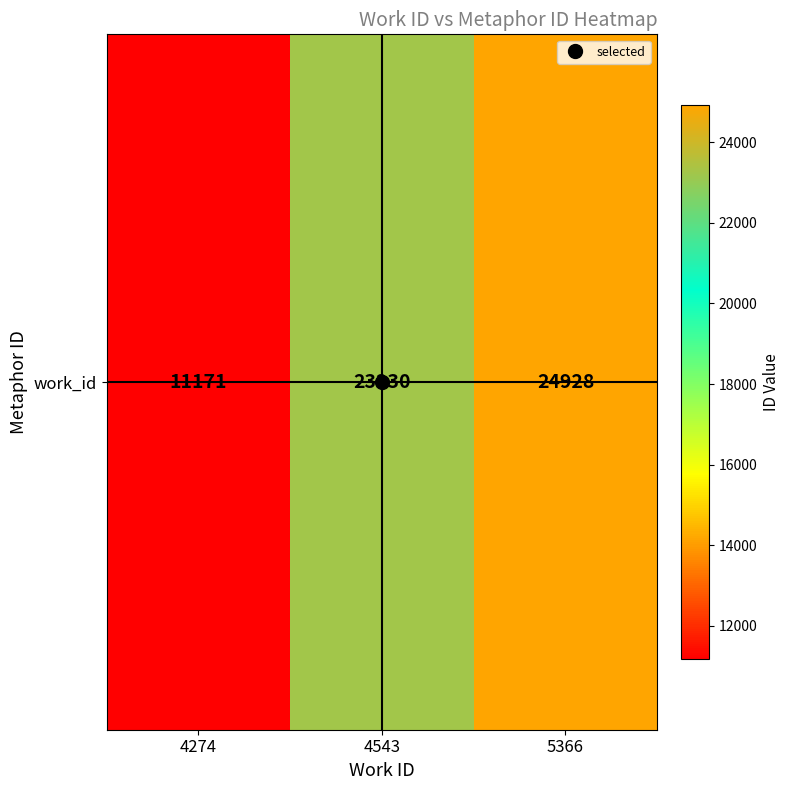

Reading left to right, transcribe all the data shown in this chart.

11171	23230	24928